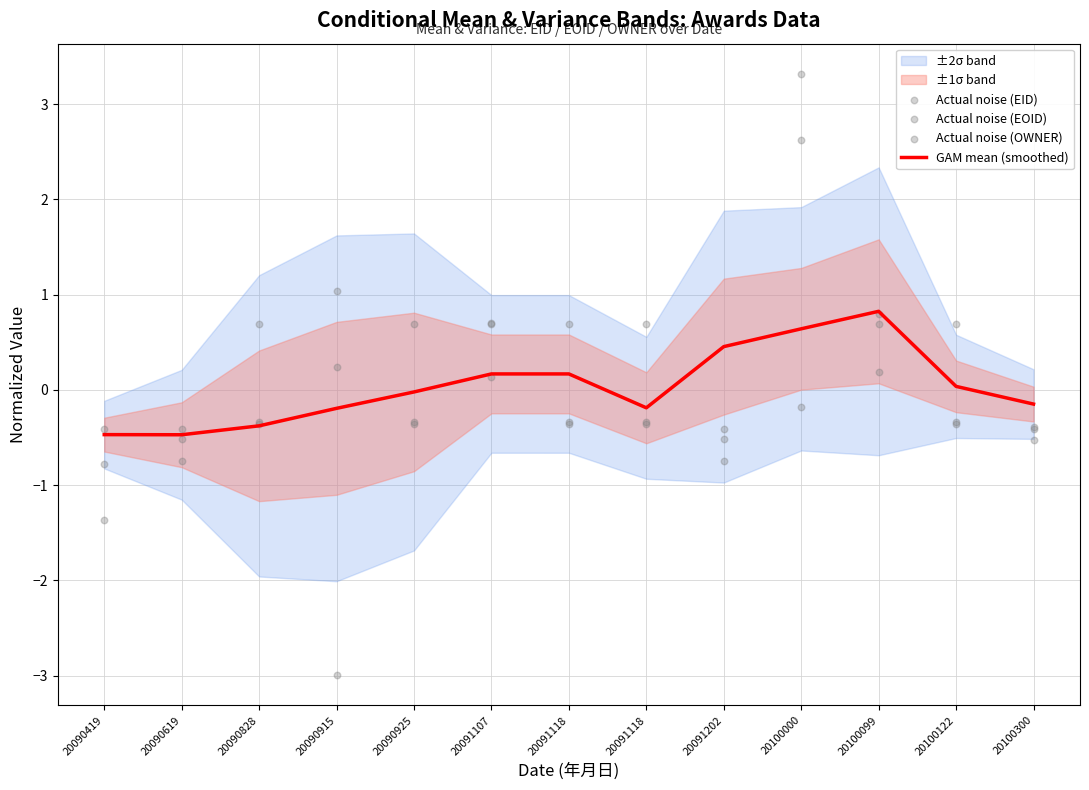

Which series contains the highest Y value?

Actual noise (EOID)